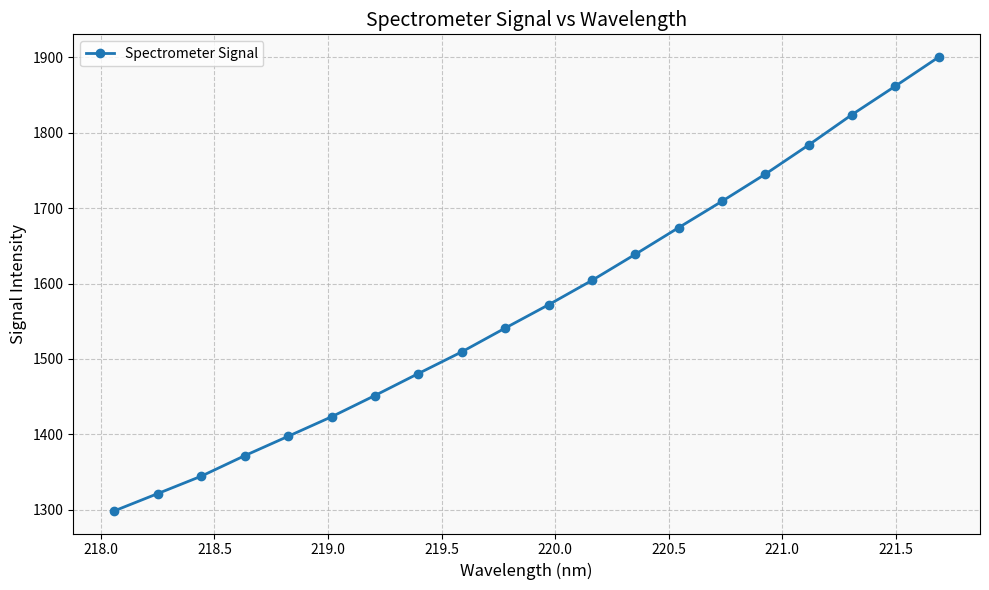

What is the maximum value shown in the chart?

1900.5